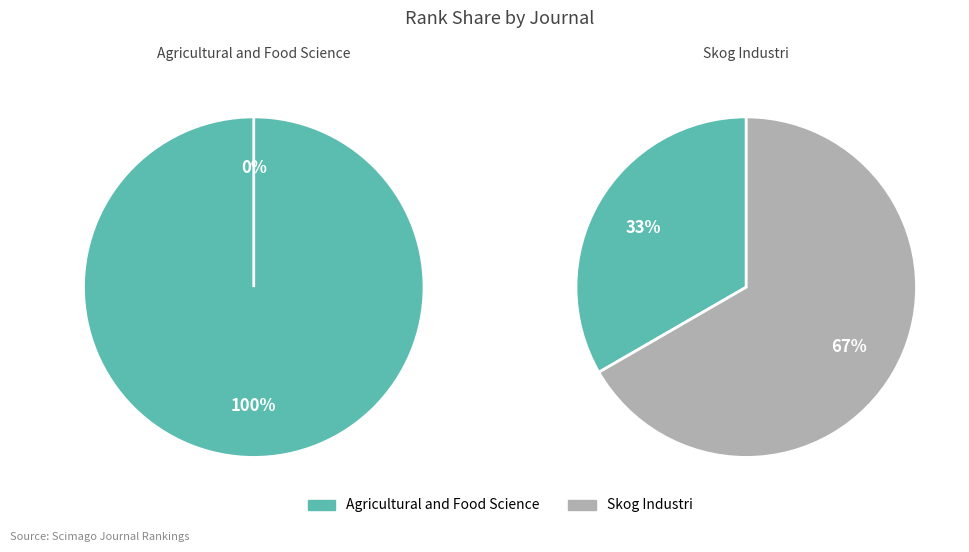

Is there a majority slice in this chart?

Yes